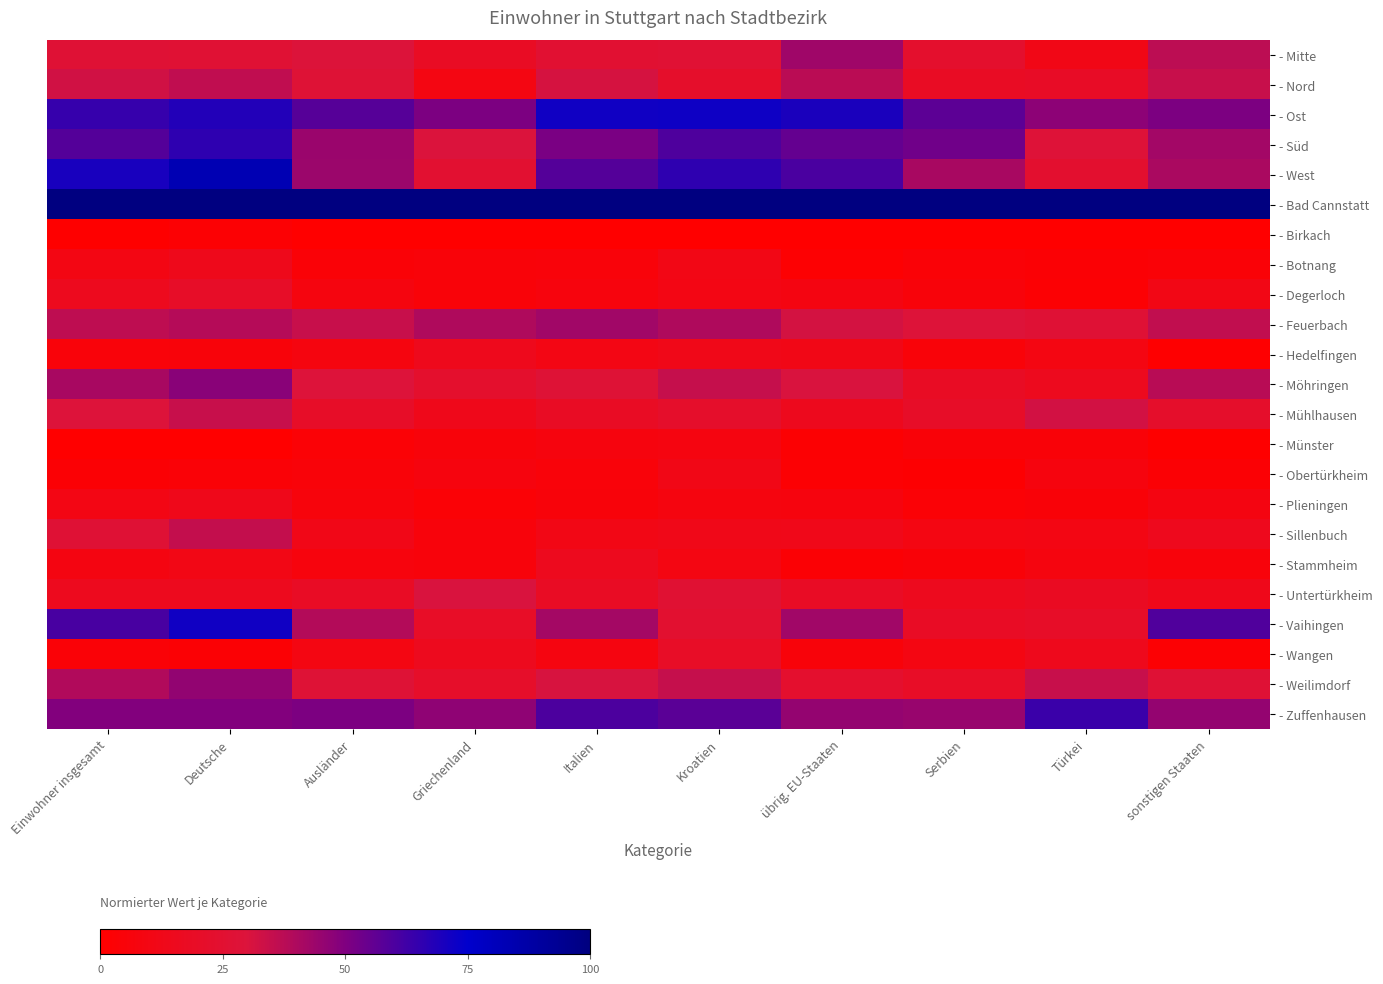

Which label corresponds to the largest value in the chart?

Einwohner insgesamt